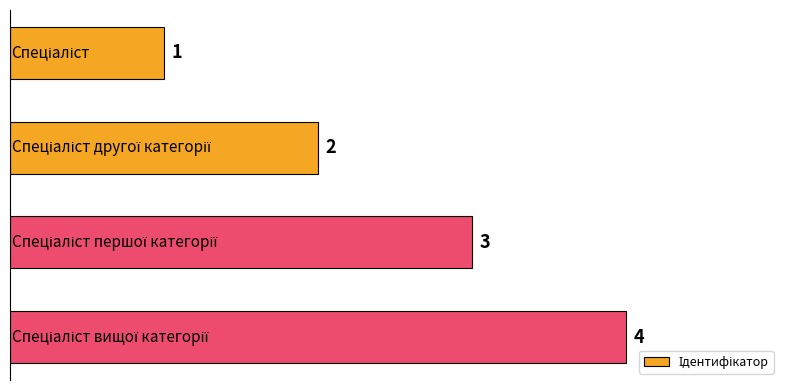

What is the sum of all values?

10